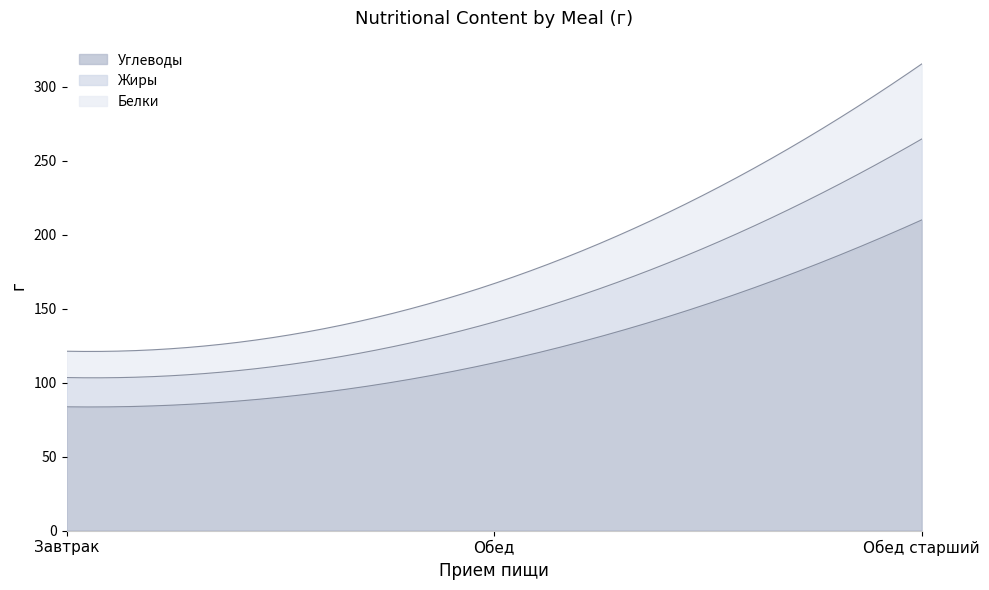

What is the value of the Белки point at the 1st from the left?

17.8